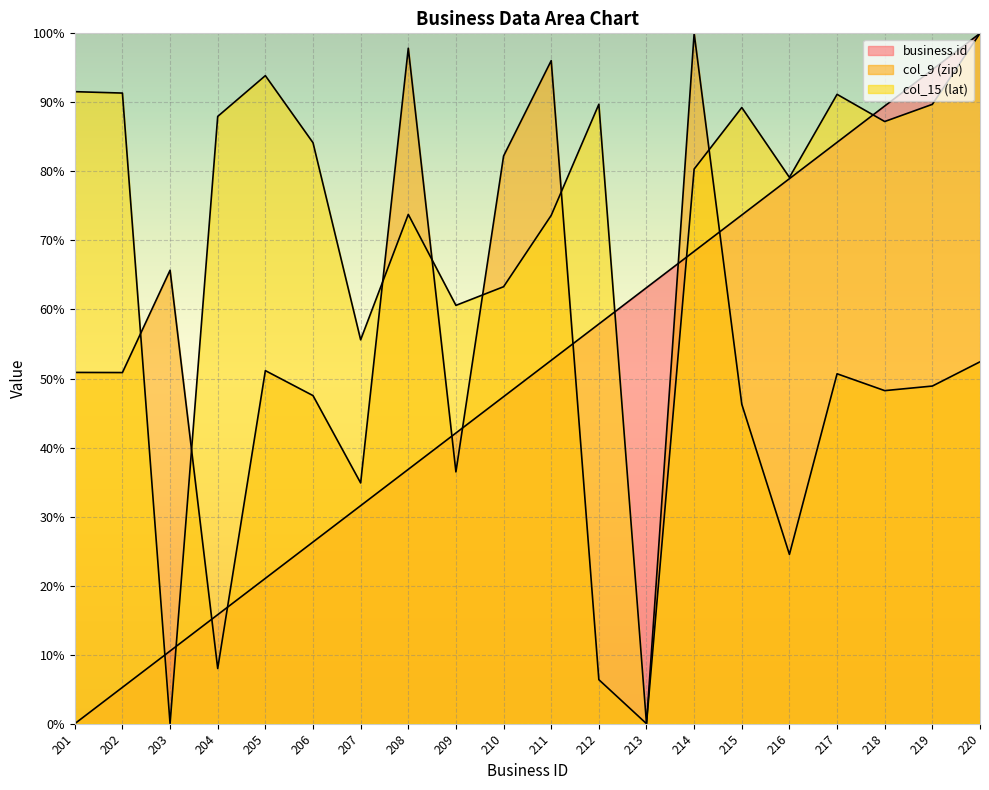

Between 203 and 209, which series saw the biggest shift?

col_15 (lat)